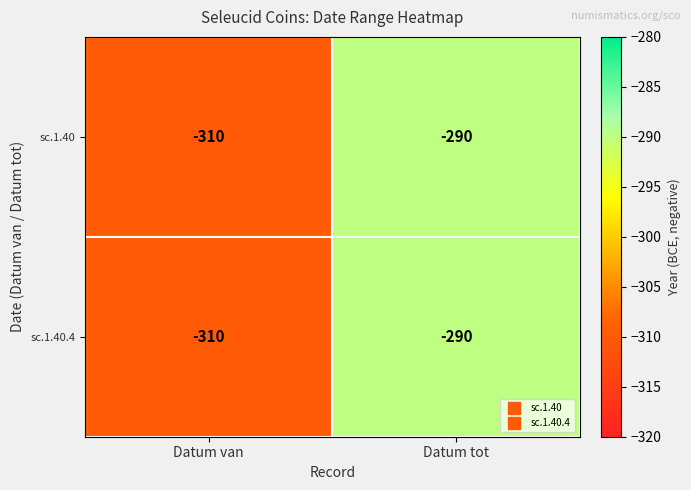

What is the total value across all series at Datum tot?

-580